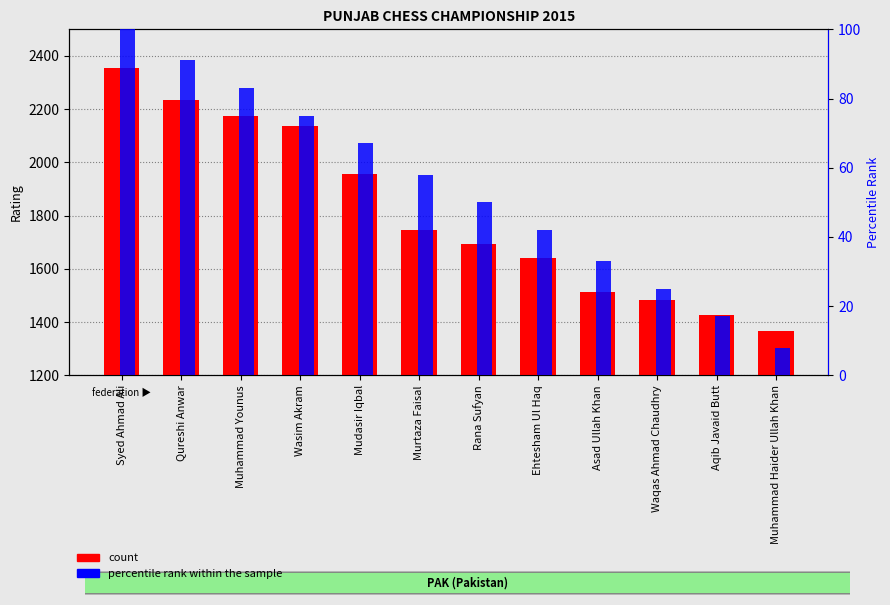

What is the label of the 5th bar from the right?

Ehtesham Ul Haq